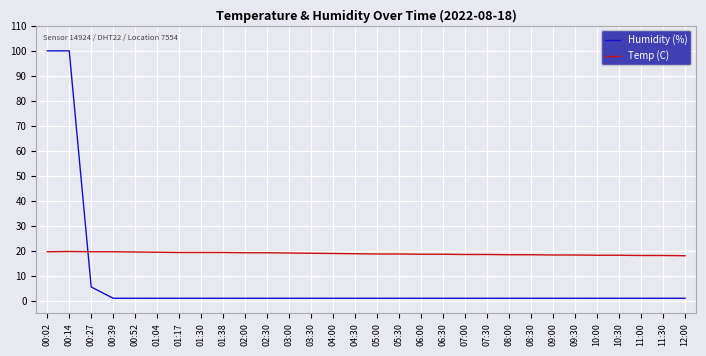

The Humidity (%) series shows 1.0 at 10:00. True or false?

True